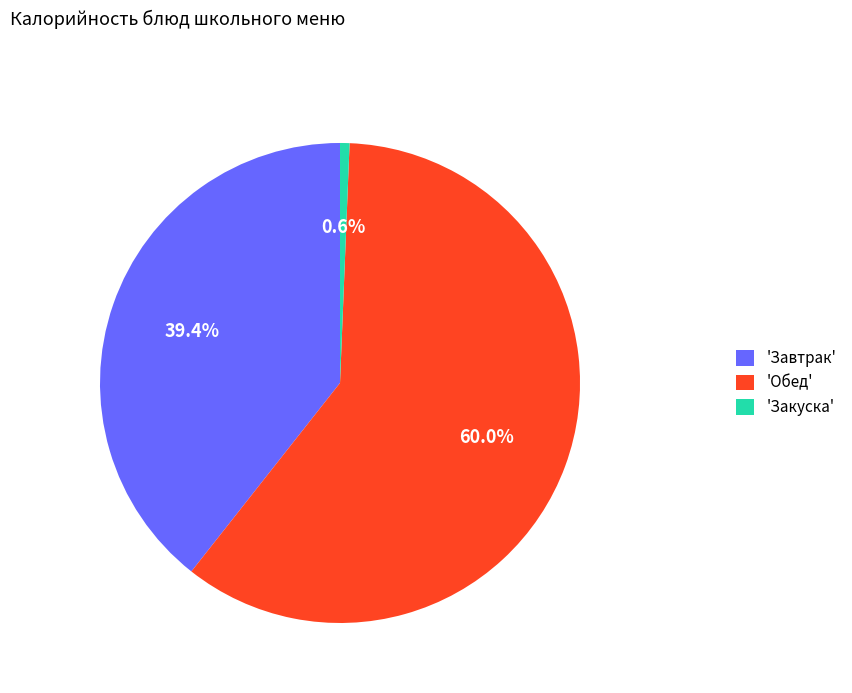

Which slice represents more than half of the pie?

'Обед'